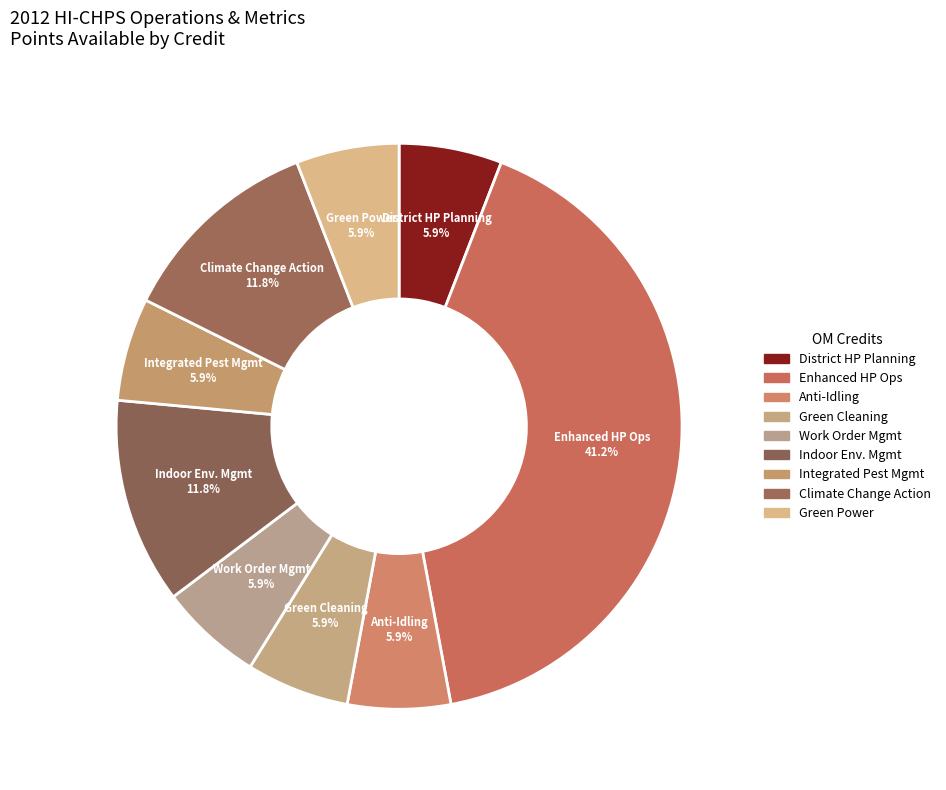

How many segments does this pie chart have?

9